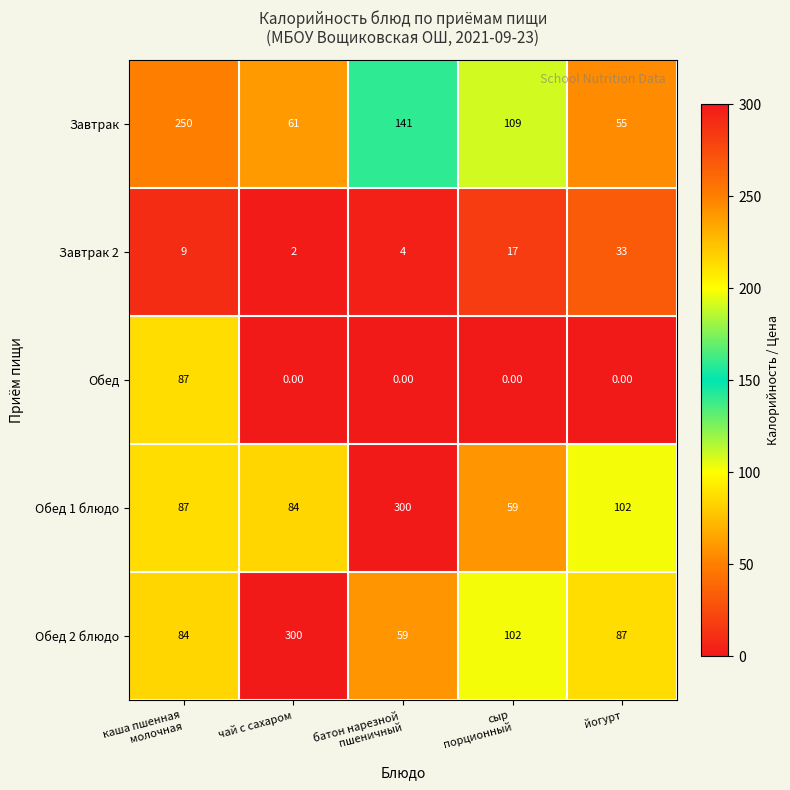

Rank the series at йогурт from lowest to highest value.

Обед, Завтрак 2, Завтрак, Обед 2 блюдо, Обед 1 блюдо